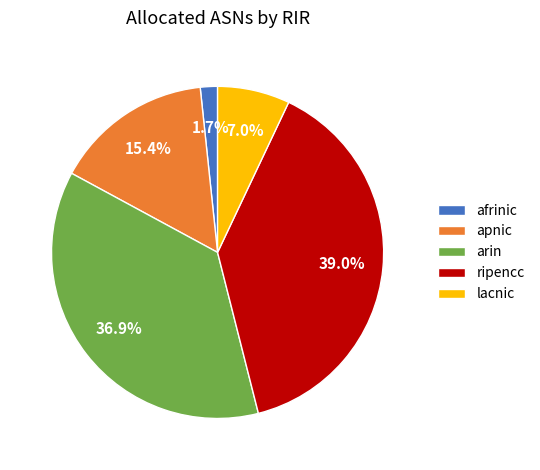

Which slice is the largest?

ripencc